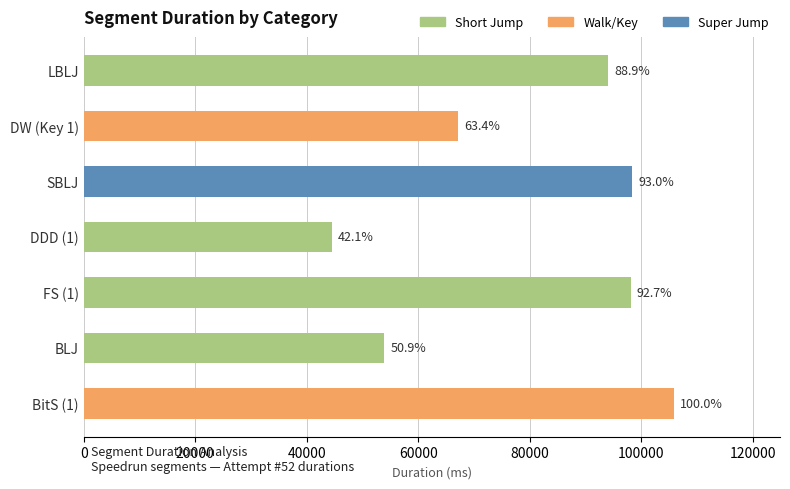

How many bars are there in total?

7